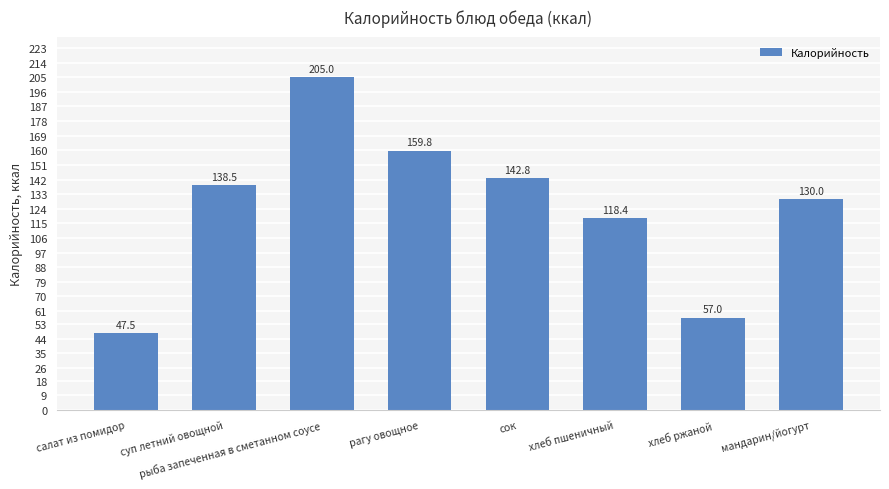

Approximately how many times larger is the value at хлеб пшеничный compared to хлеб ржаной?

2.1